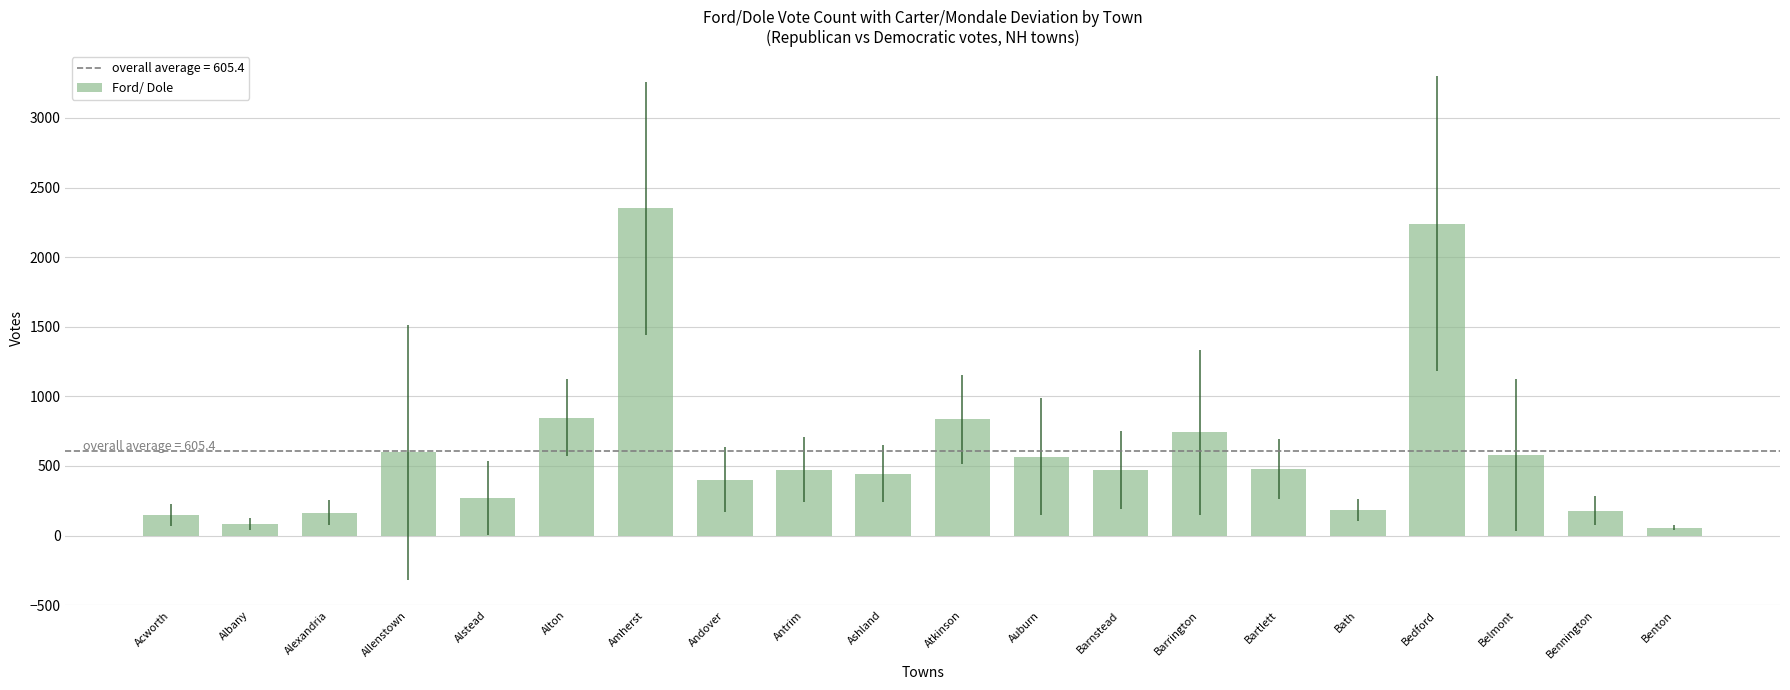

What is the label of the 15th bar from the right?

Alton